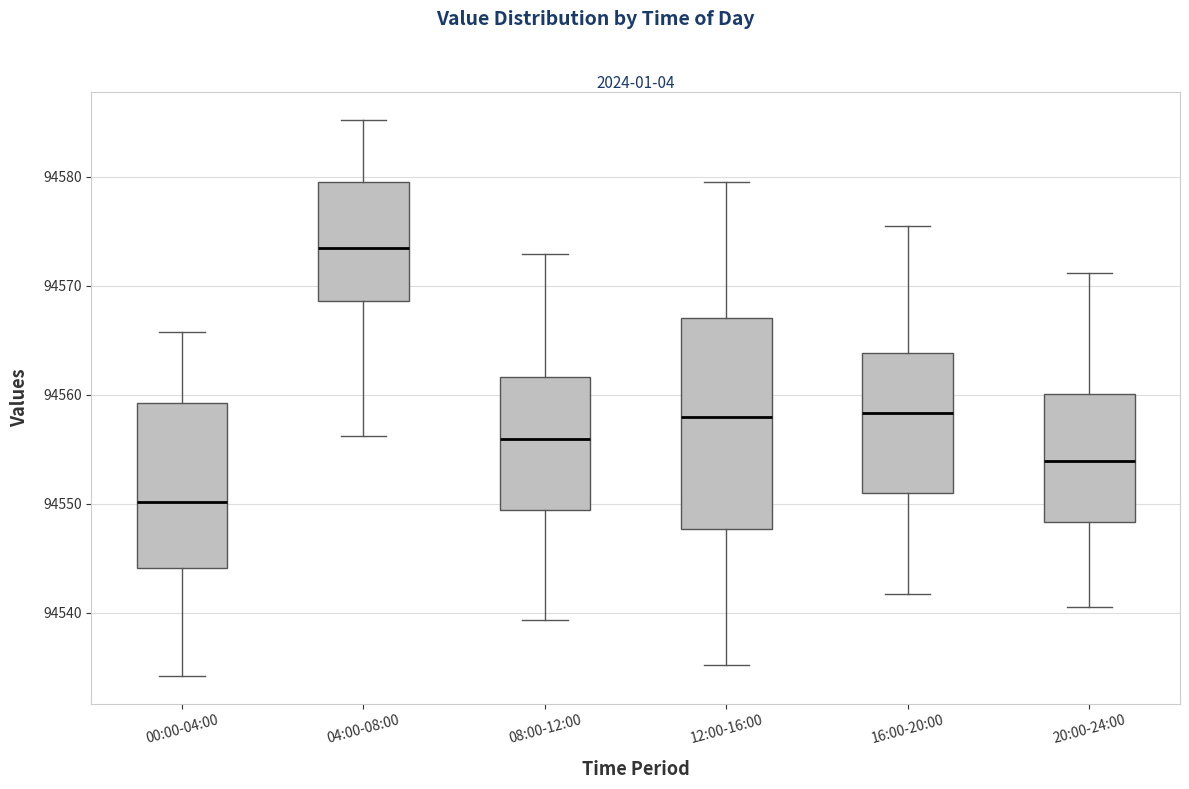

Which box has the highest median line?

04:00-08:00